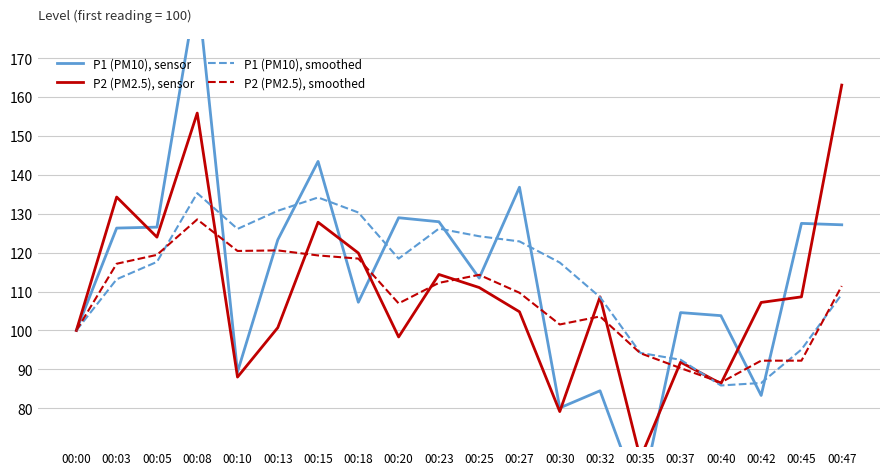

What is the difference between the maximum and minimum values in the P2 (PM2.5), sensor series?

95.9